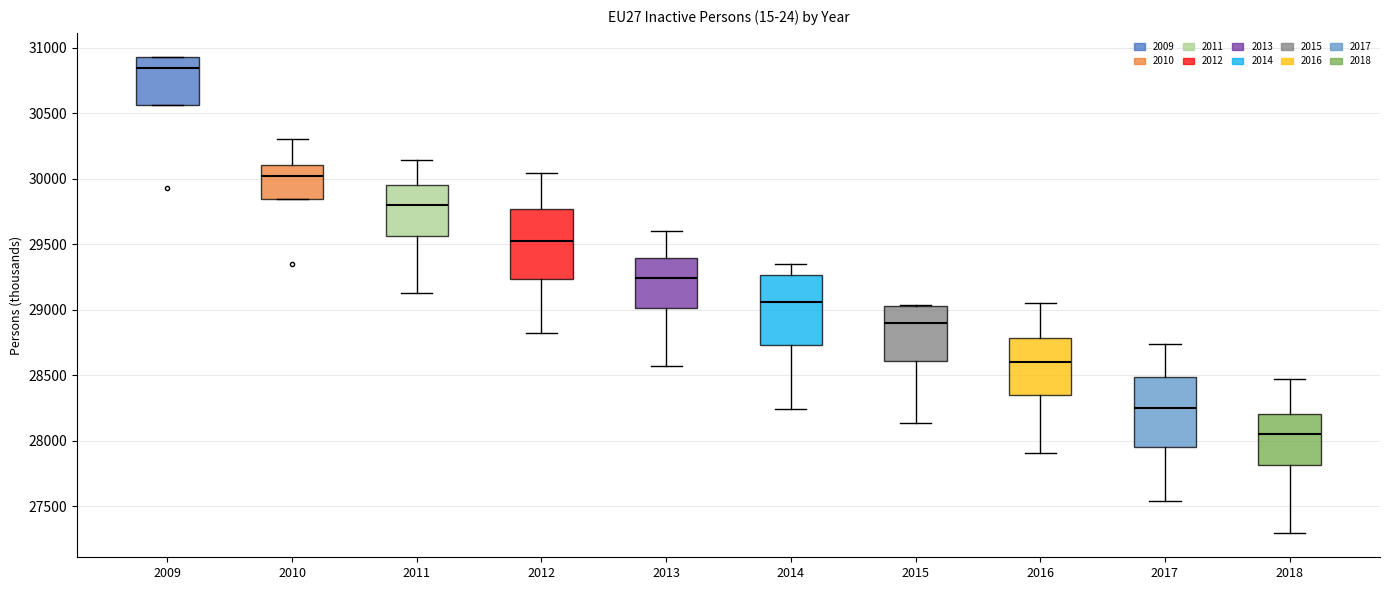

Where is the upper edge of the box at x = 2009 on the y-axis? The values are not printed on the chart, so give them approximately, as read against the axis.

30950